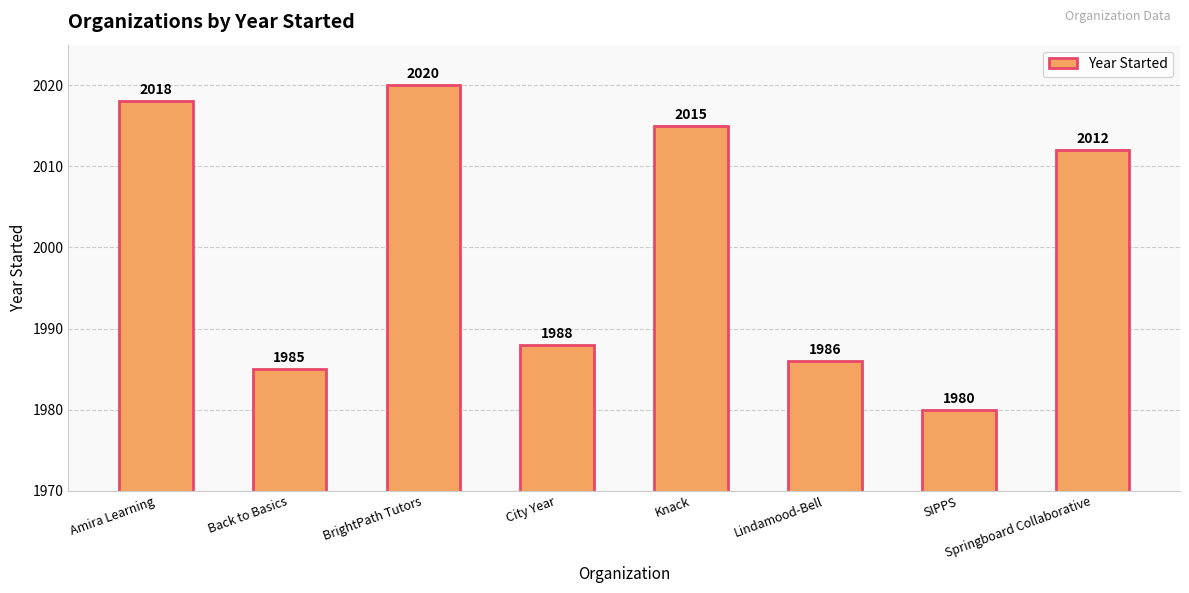

The value at Amira Learning is 2018. True or false?

True